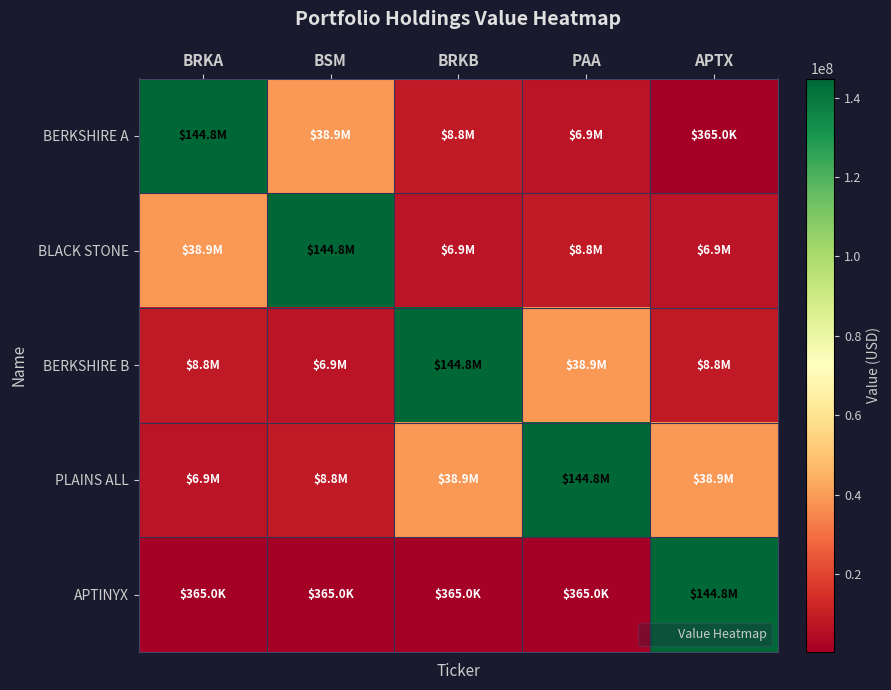

What is the greatest value displayed?

144849000